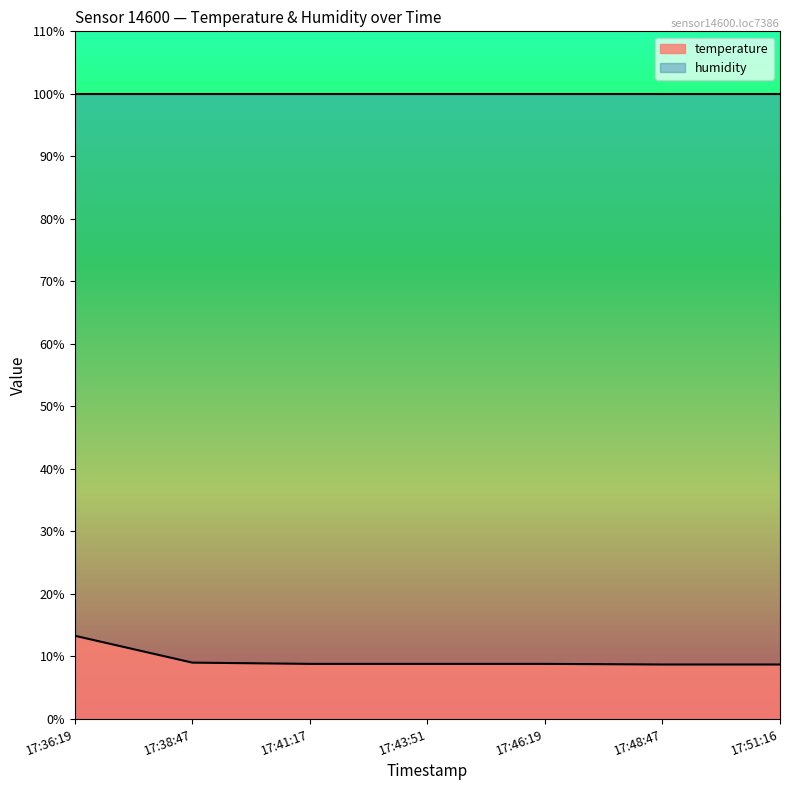

How many lines are shown in the chart?

2